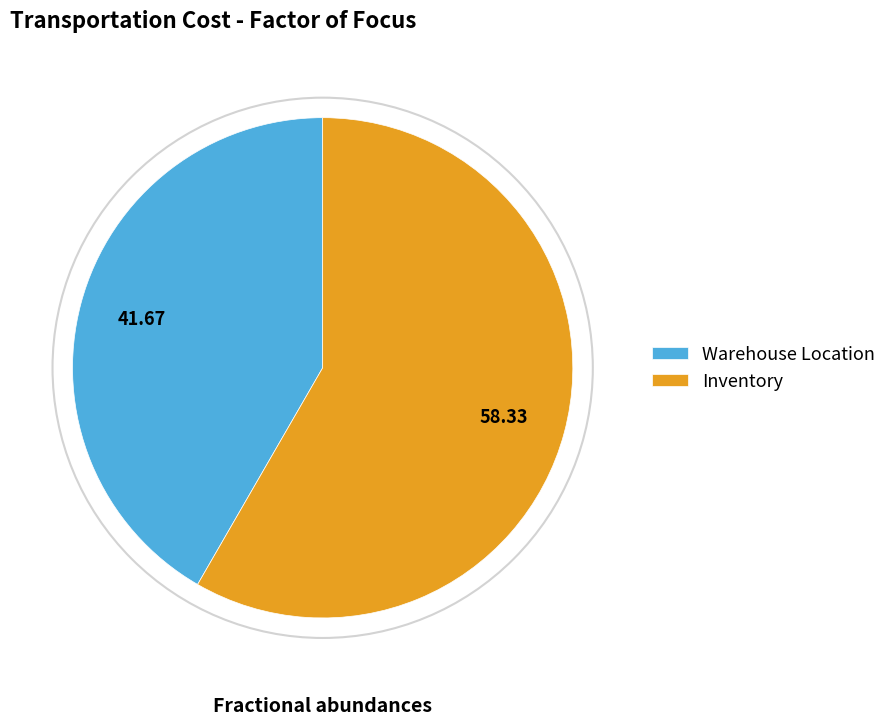

What is the ratio of the value at Inventory to the value at Warehouse Location?

1.4